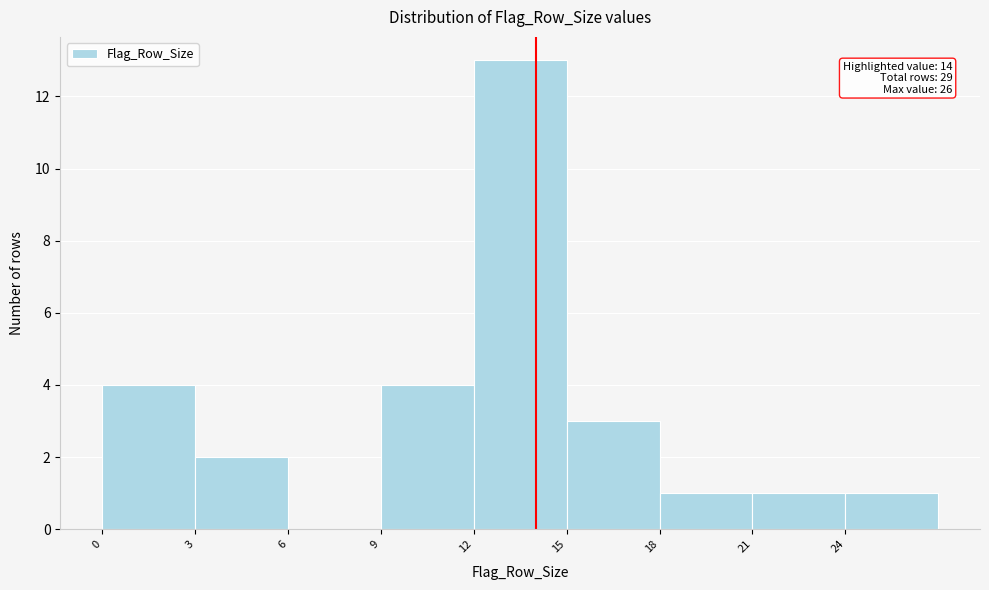

Over which range of the x-axis is the bar tallest?

12 to 15